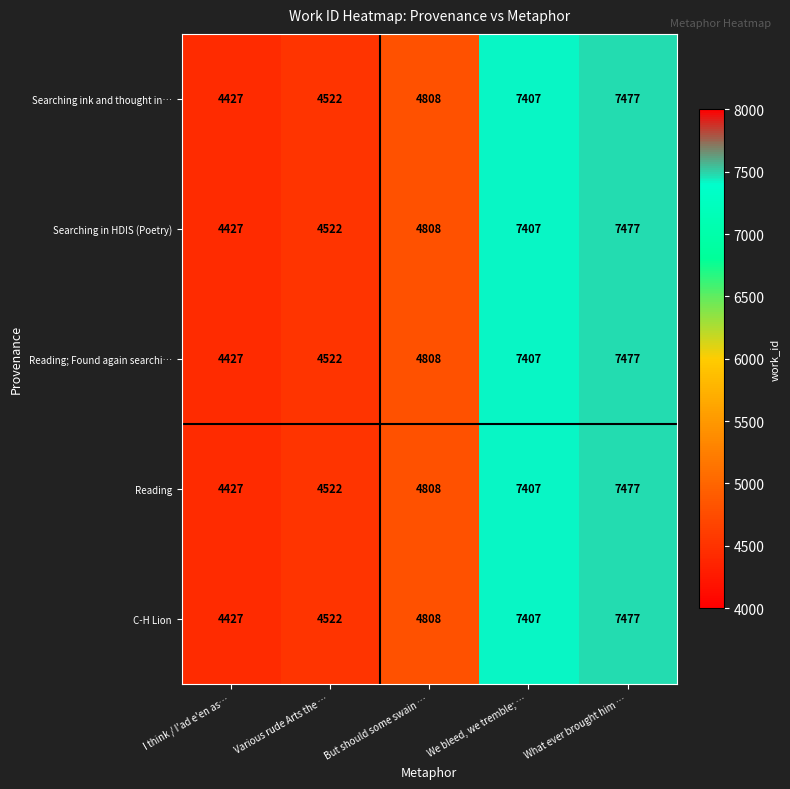

What is the difference between the second highest and minimum values in the Searching in HDIS (Poetry) series?

2980